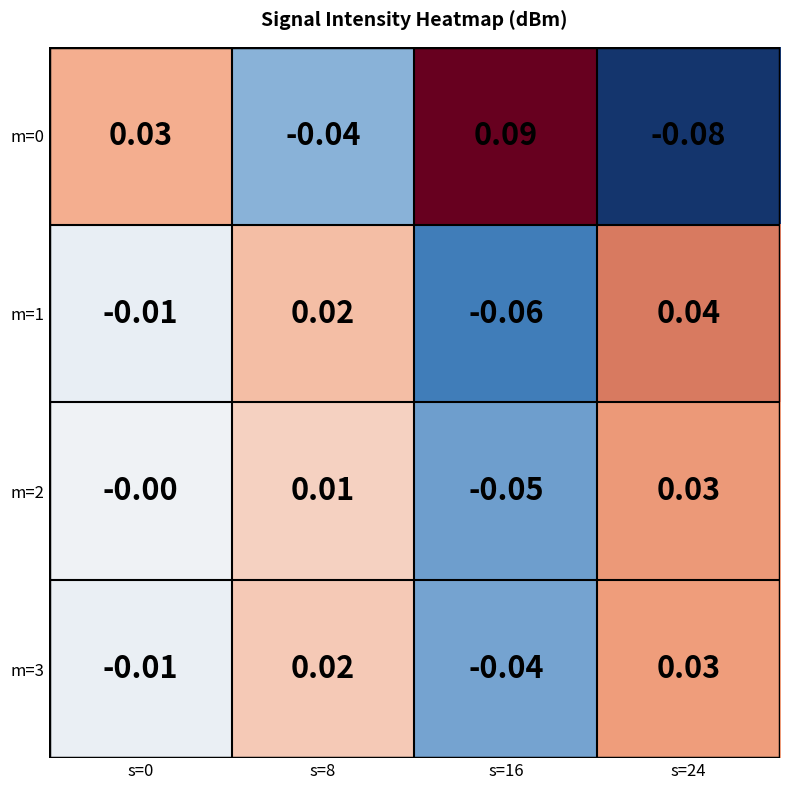

Is the value of m=1 at s=16 greater than the value of m=3 at s=16?

No